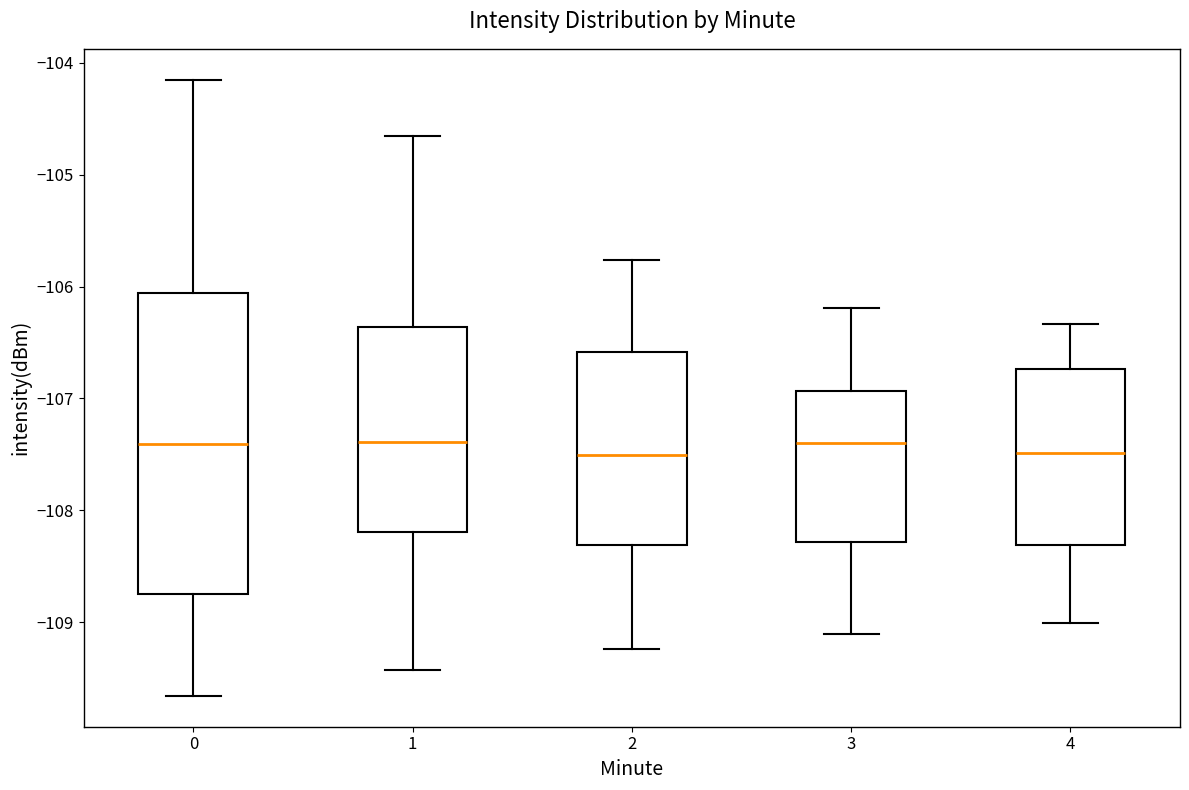

Reading left to right, read every box against the y-axis: the position of its median line, the range the box covers, and the ends of its whiskers. The values are not printed on the chart, so give them approximately, as read against the axis.

0: median -107.4, box -108.8 to -106.1, whiskers -109.7 to -104.2
1: median -107.4, box -108.2 to -106.4, whiskers -109.4 to -104.7
2: median -107.5, box -108.3 to -106.6, whiskers -109.2 to -105.8
3: median -107.4, box -108.3 to -106.9, whiskers -109.1 to -106.2
4: median -107.5, box -108.3 to -106.7, whiskers -109.0 to -106.3